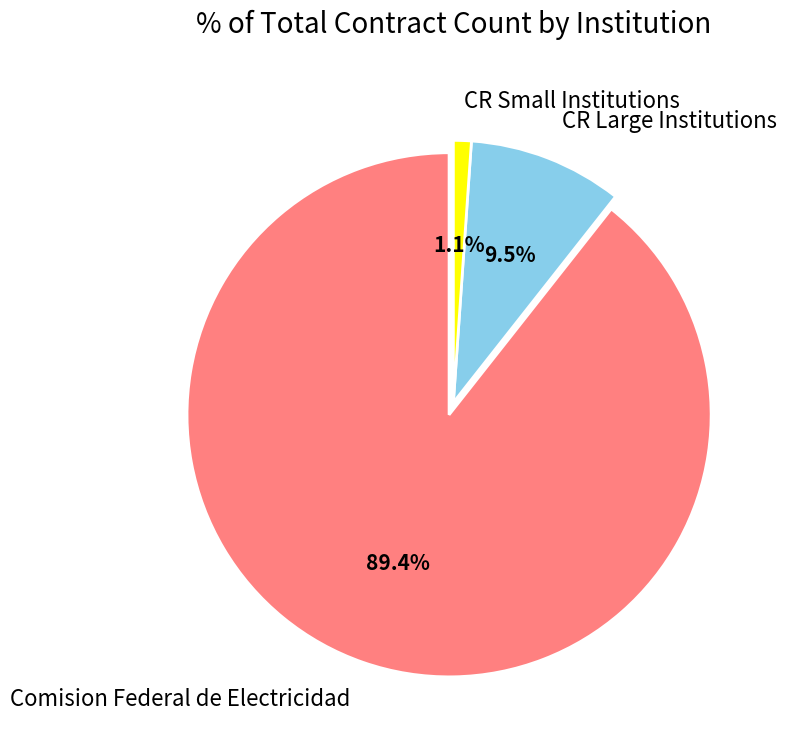

What percentage do CR Small Institutions and CR Large Institutions together represent?

10.6%